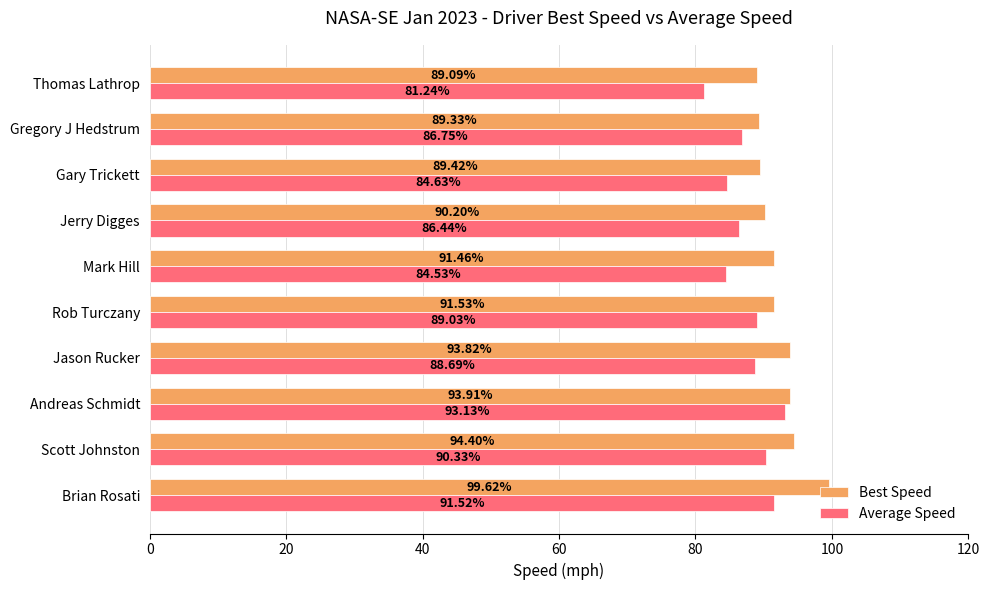

What is the difference between the maximum and minimum values in the Best Speed series?

10.5